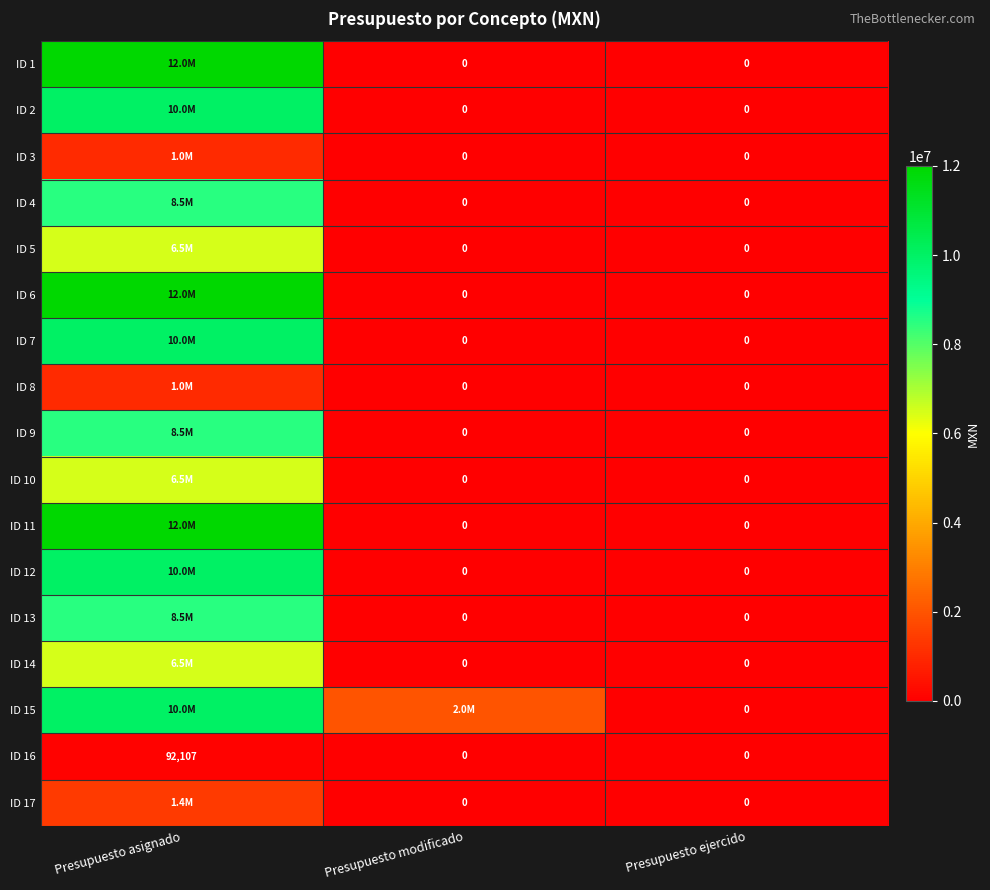

How many ID 16 values are between 0 and 92107?

3